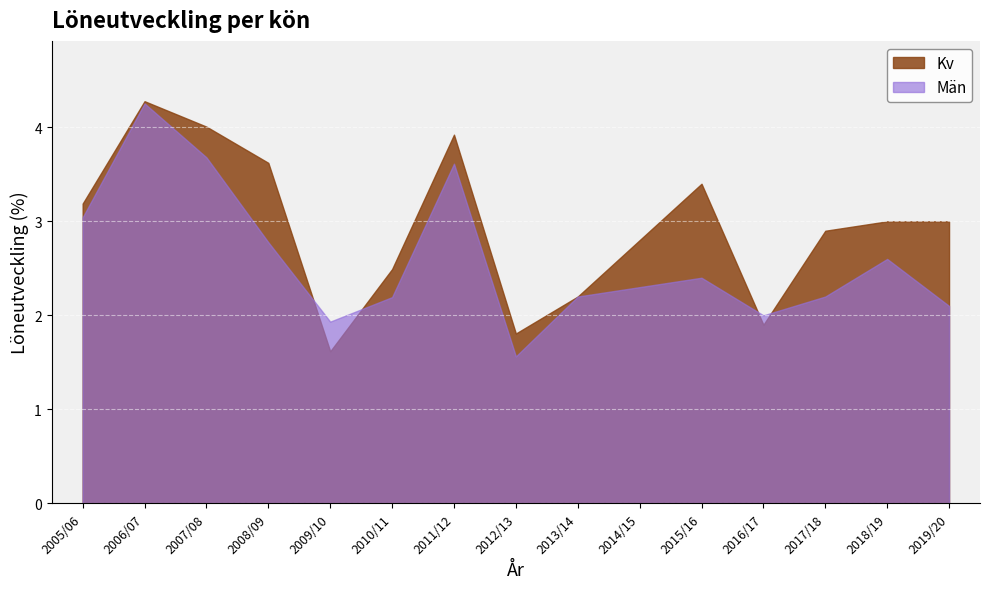

After their last crossing, which series has the higher values: Män or Kv?

Kv